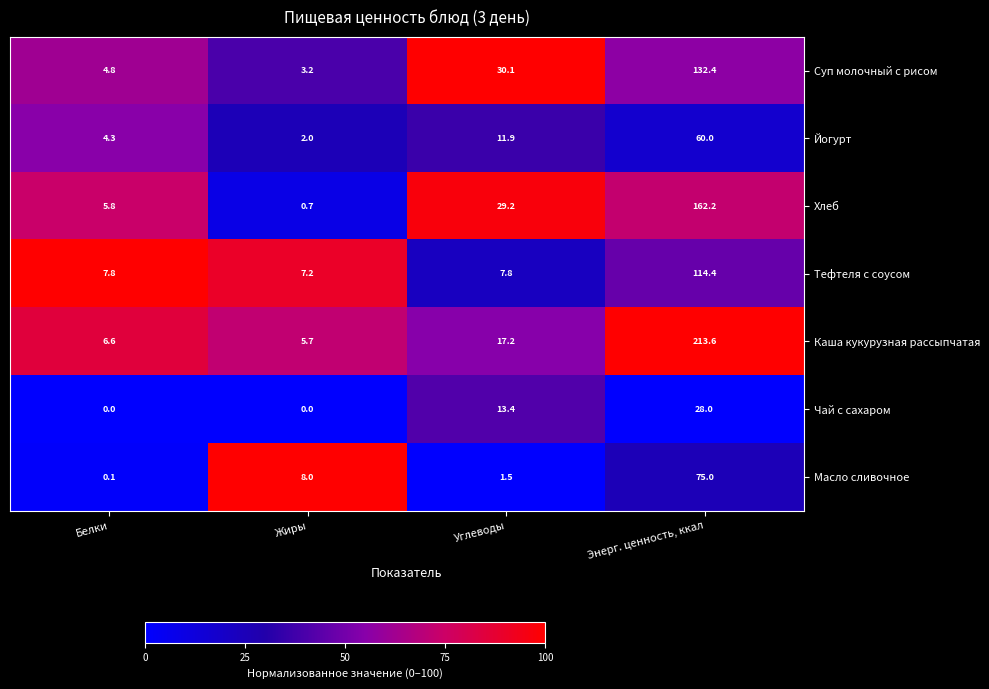

Reading left to right, transcribe all the data shown in this chart.

Суп молочный с рисом: Белки=4.8	Жиры=3.2	Углеводы=30.1	Энерг. ценность, ккал=132.4
Йогурт: Белки=4.3	Жиры=2.0	Углеводы=11.9	Энерг. ценность, ккал=60.0
Хлеб: Белки=5.8	Жиры=0.7	Углеводы=29.2	Энерг. ценность, ккал=162.2
Тефтеля с соусом: Белки=7.8	Жиры=7.2	Углеводы=7.8	Энерг. ценность, ккал=114.4
Каша кукурузная рассыпчатая: Белки=6.6	Жиры=5.7	Углеводы=17.2	Энерг. ценность, ккал=213.6
Чай с сахаром: Белки=0.0	Жиры=0.0	Углеводы=13.4	Энерг. ценность, ккал=28.0
Масло сливочное: Белки=0.1	Жиры=8.0	Углеводы=1.5	Энерг. ценность, ккал=75.0